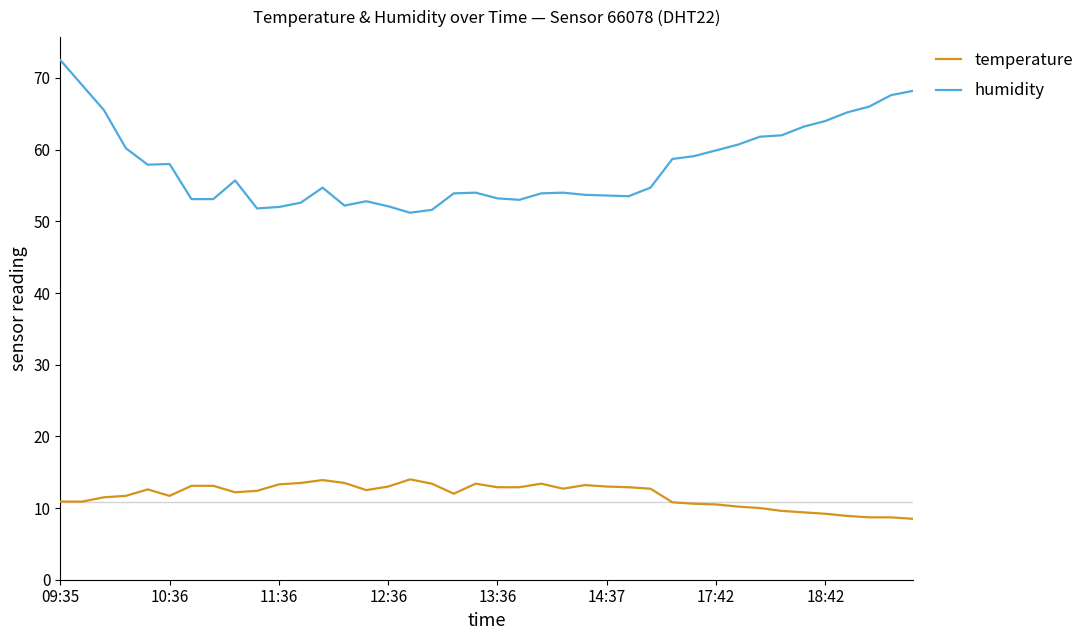

List the series in order of their peak value, lowest first.

temperature, humidity